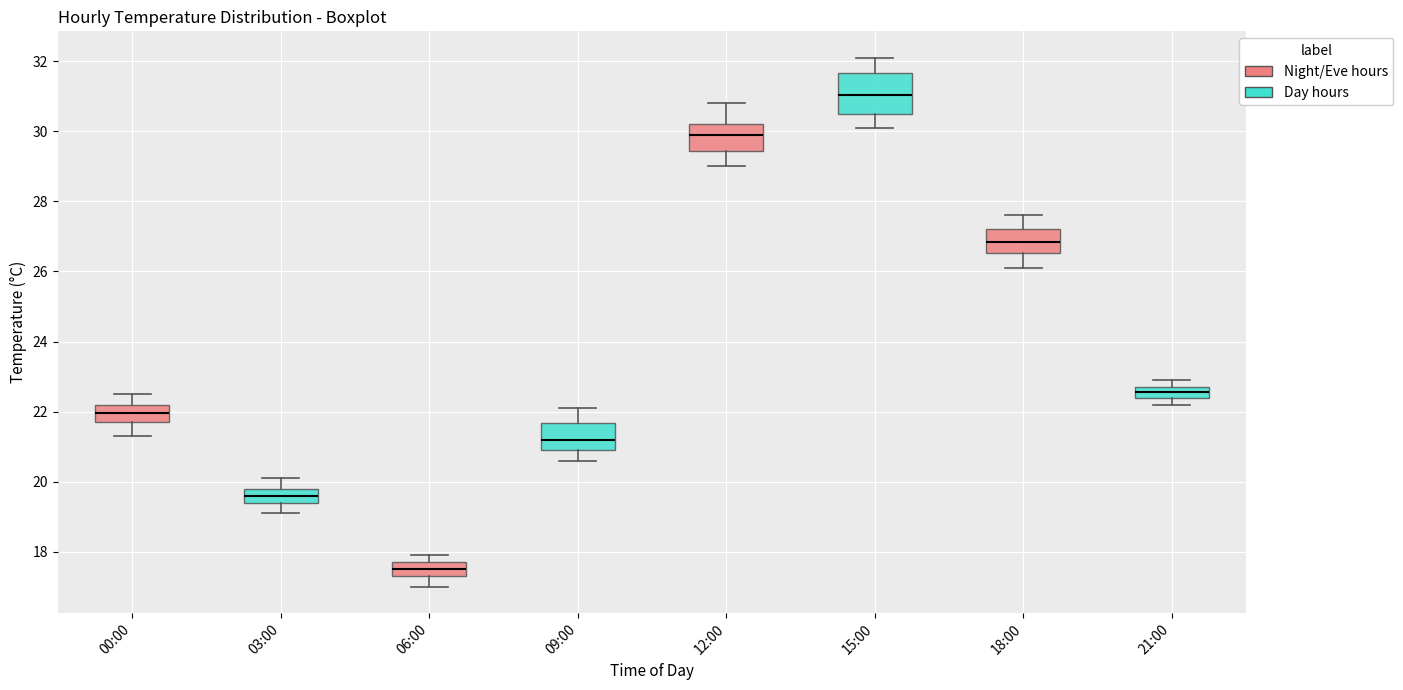

Where does the upper whisker of the box for 12:00 end on the y-axis? The values are not printed on the chart, so give them approximately, as read against the axis.

30.8